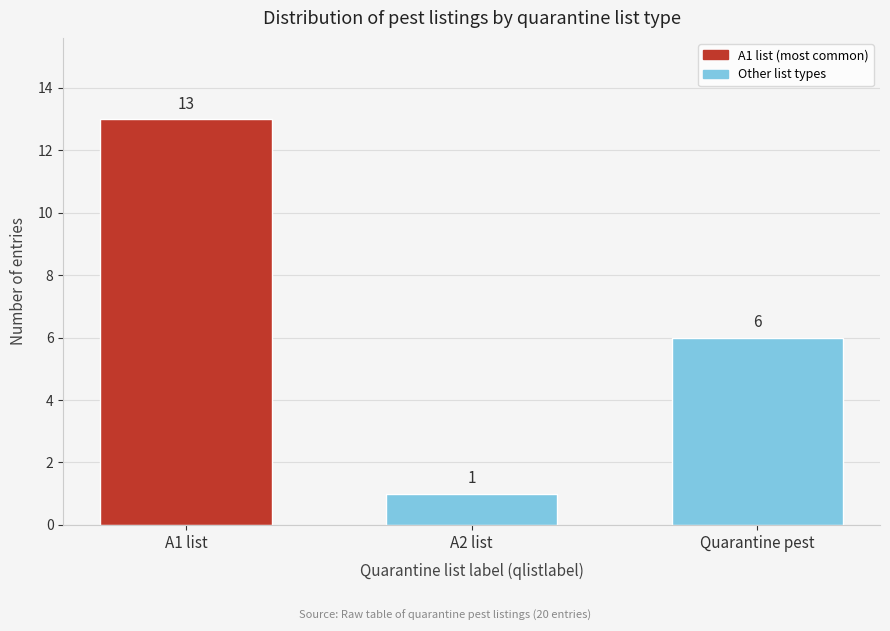

Reading left to right, what are all the values shown in this chart?

A1 list=13	A2 list=1	Quarantine pest=6